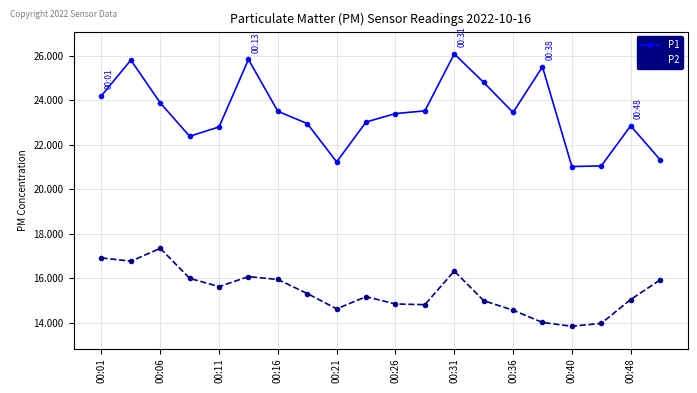

Which series has the widest spread of values?

P1